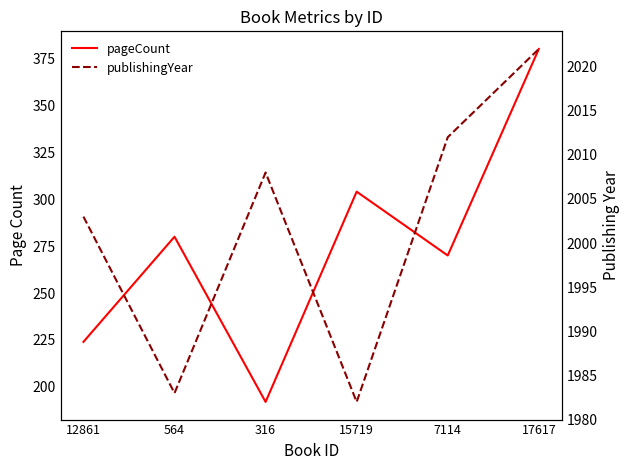

True or false: pageCount and publishingYear intersect in this chart.

False